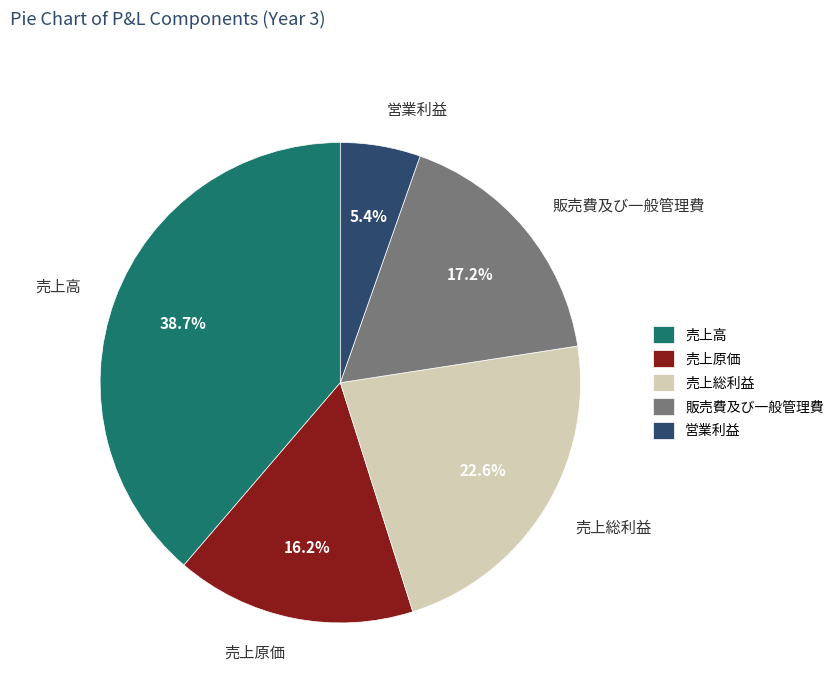

What is the smallest slice in the pie chart?

営業利益